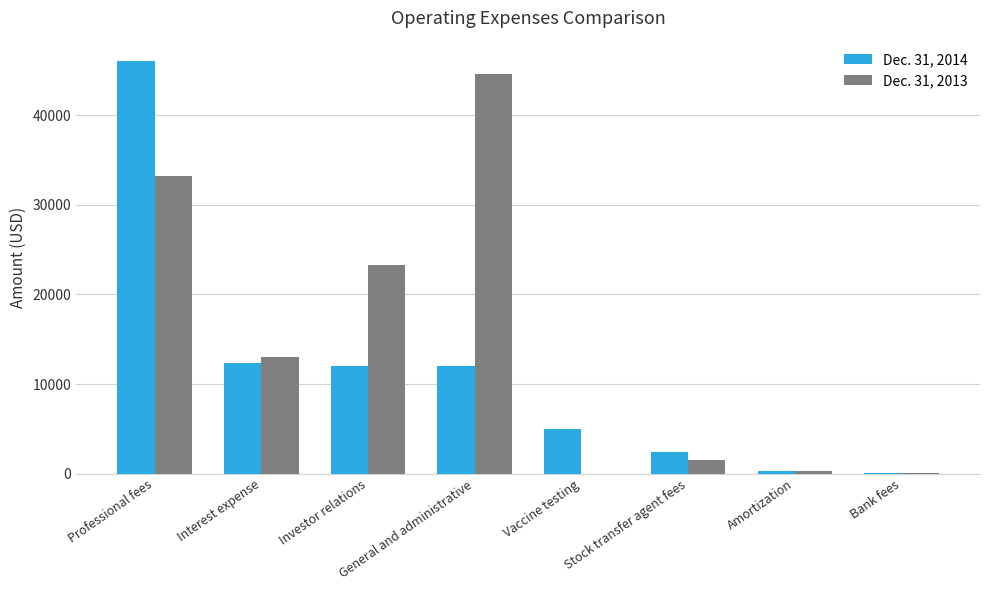

What is the approximate value of Dec. 31, 2014 at Stock transfer agent fees, to the nearest 100?

2400